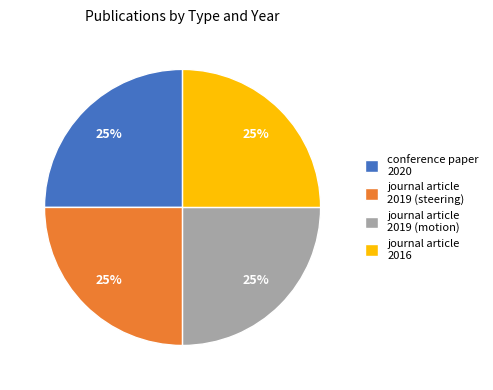

To the nearest percent, what is the average slice percentage?

25%